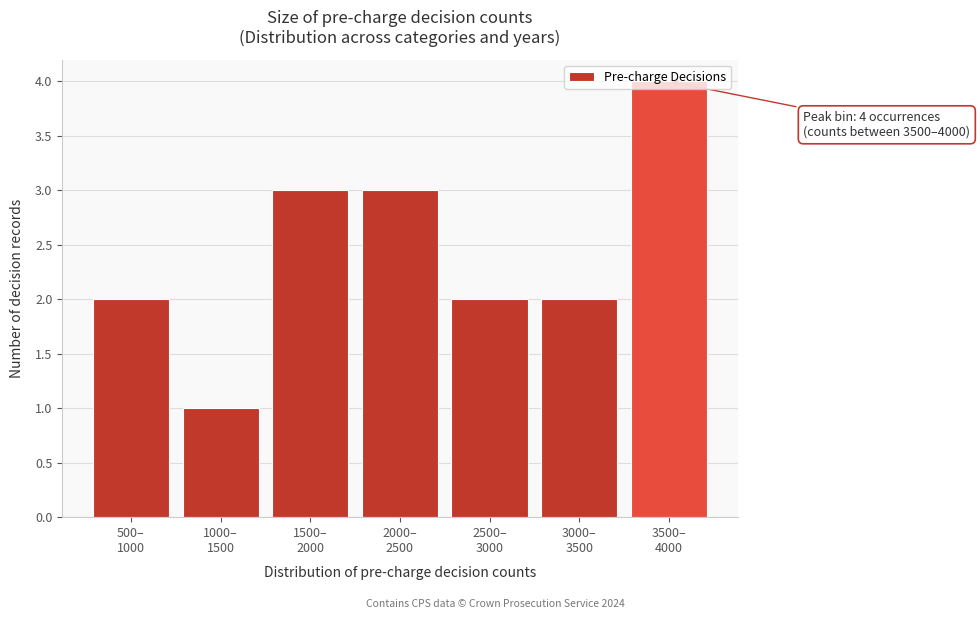

What is the difference between the maximum and minimum values?

3